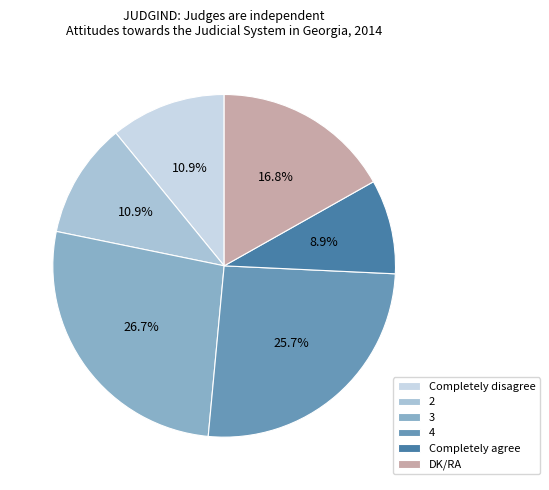

What portion of the pie excludes Completely agree?

91.1%